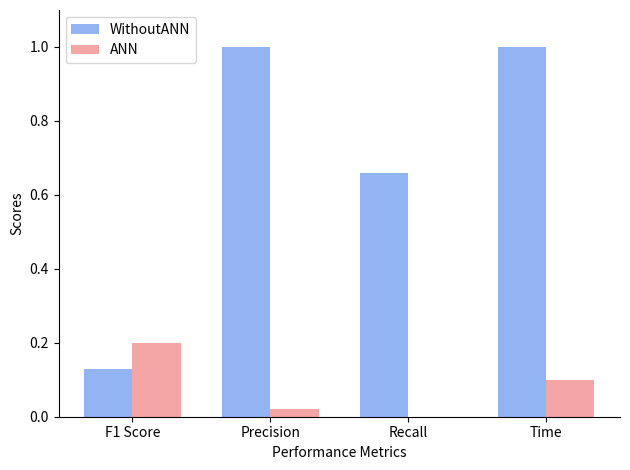

Between Precision and Recall, which series saw the biggest shift?

WithoutANN